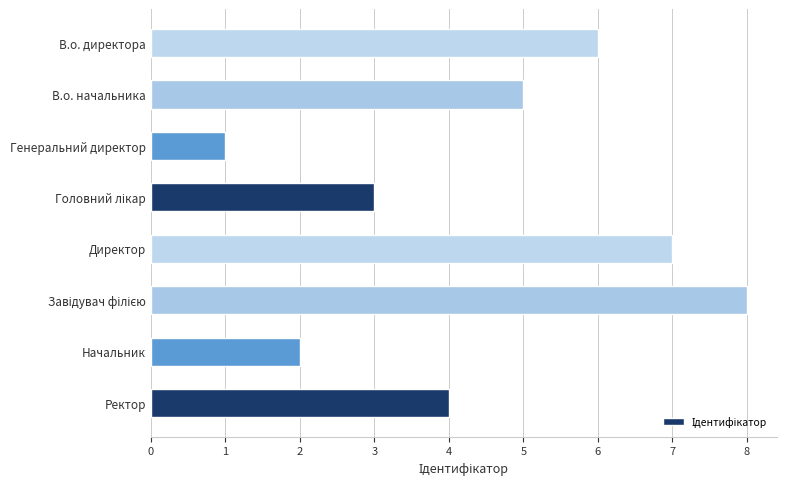

What is the minimum value shown in the chart?

1